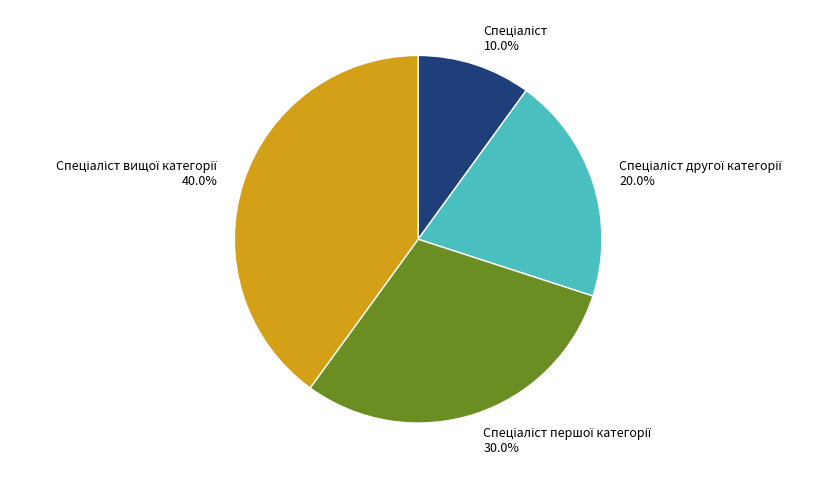

Is there any slice that represents more than half of the pie?

No